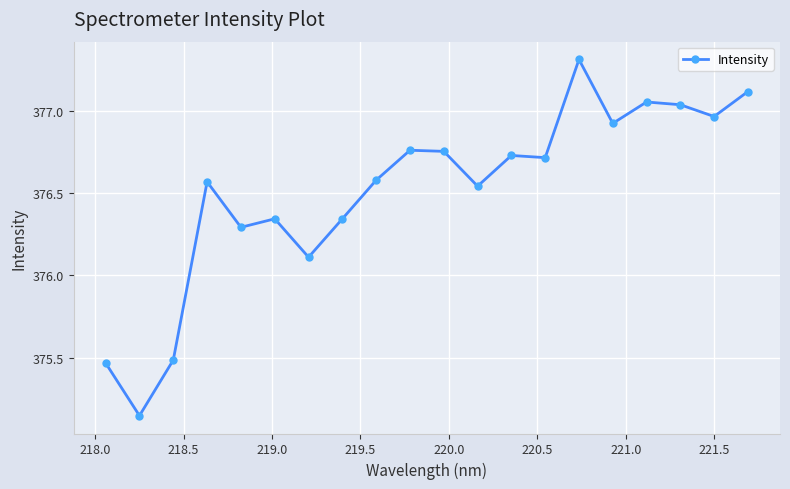

What is the difference between the maximum and second lowest values?

1.8